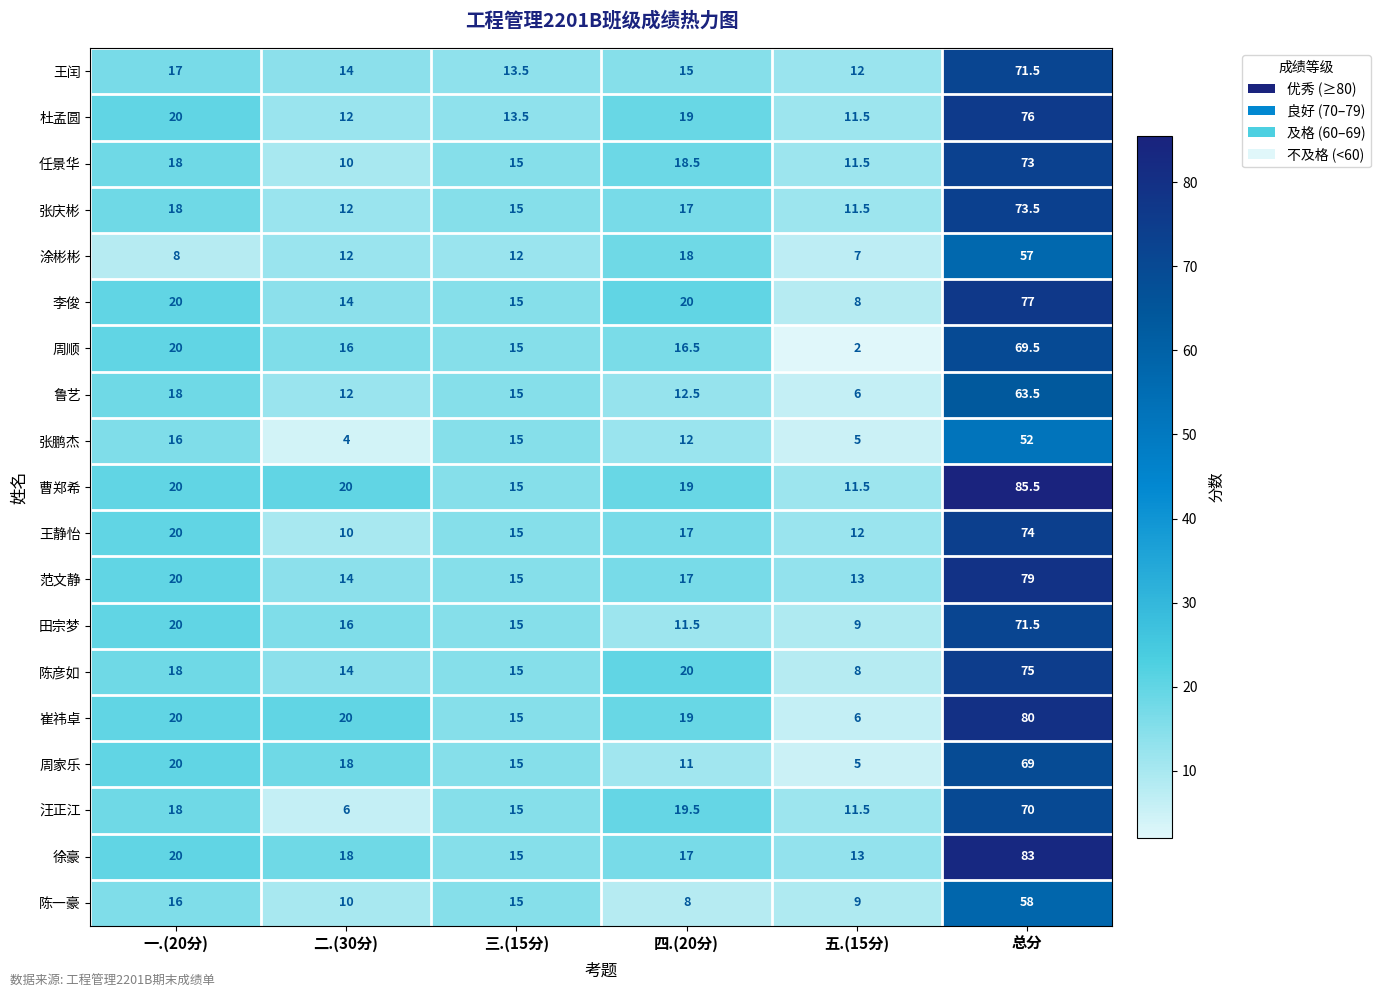

What is the sum of all 王静怡 values?

148.0